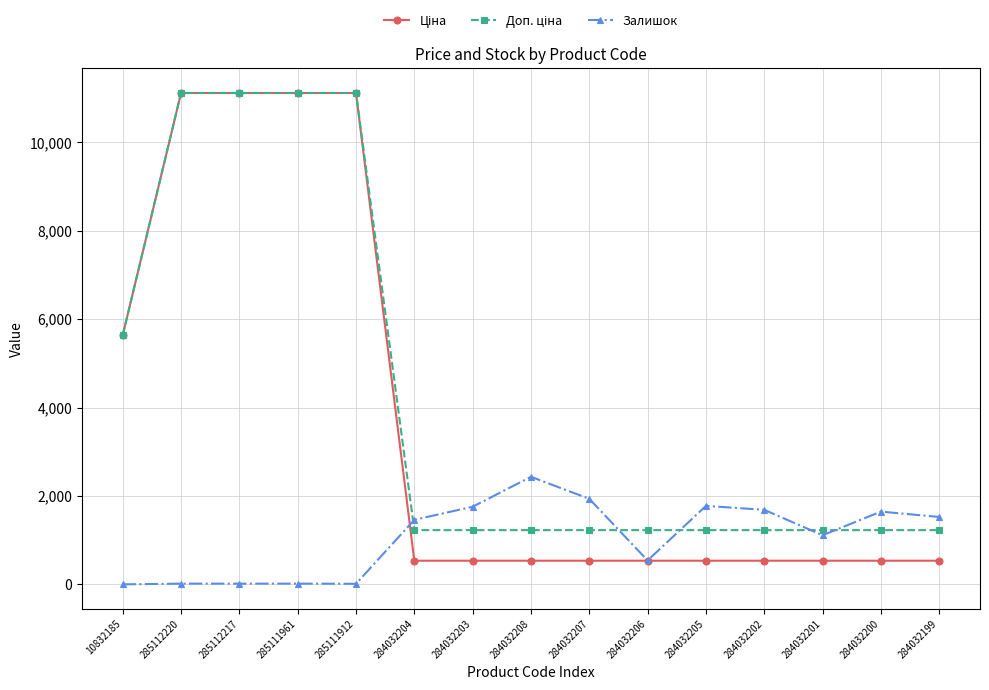

What is the total value across all series at 284032206?

2303.6